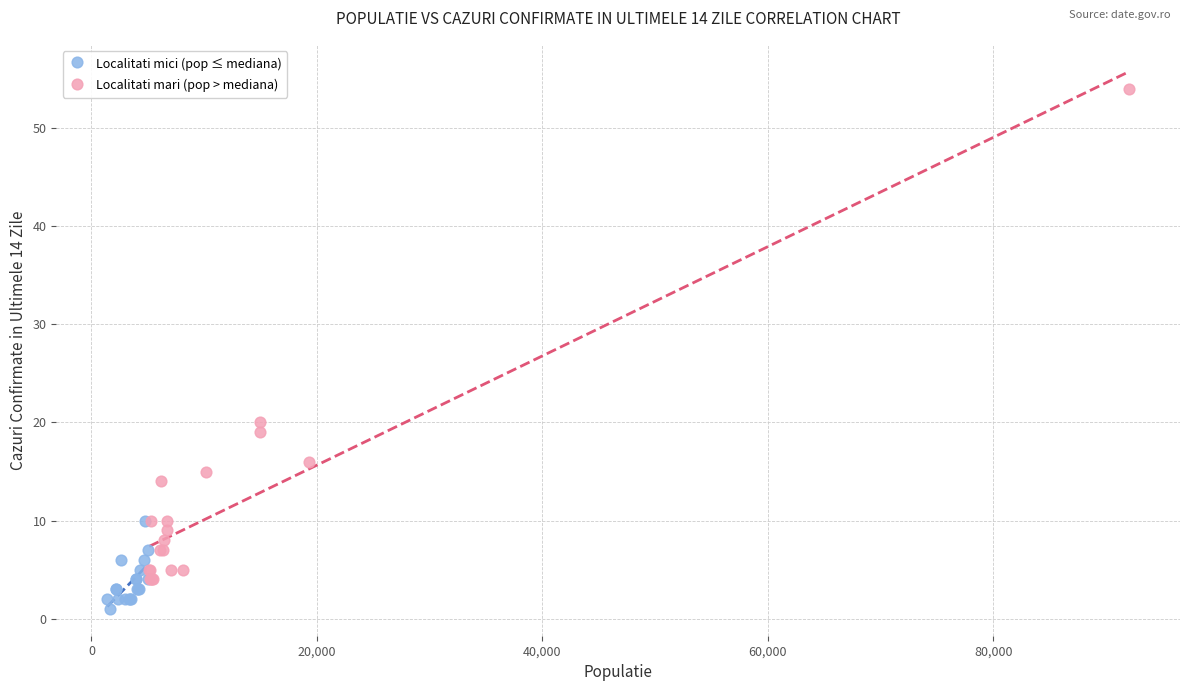

Which series has the largest Y range (max minus min)?

Localitati mari (pop > mediana)